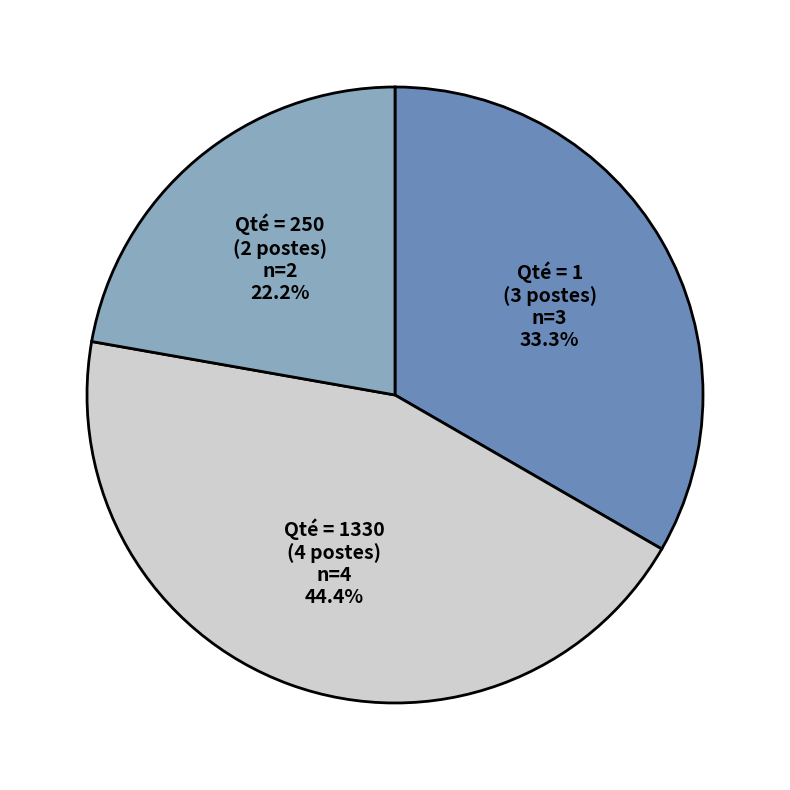

How many segments does this pie chart have?

3